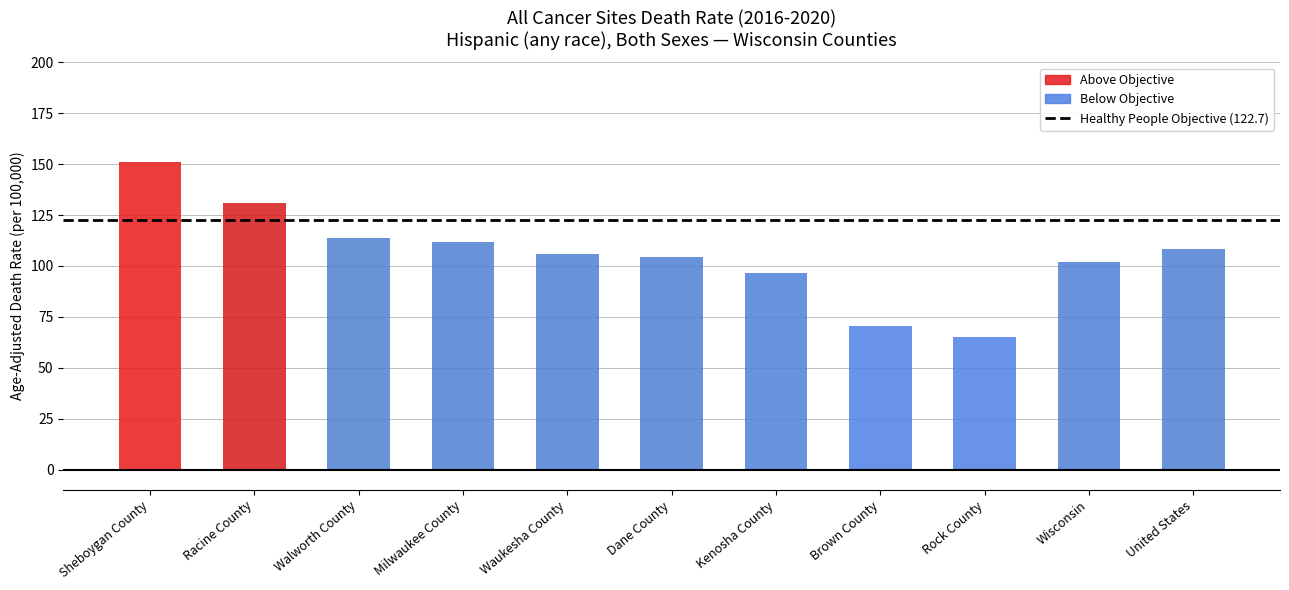

What is the difference between the values at Kenosha County and Wisconsin?

5.4